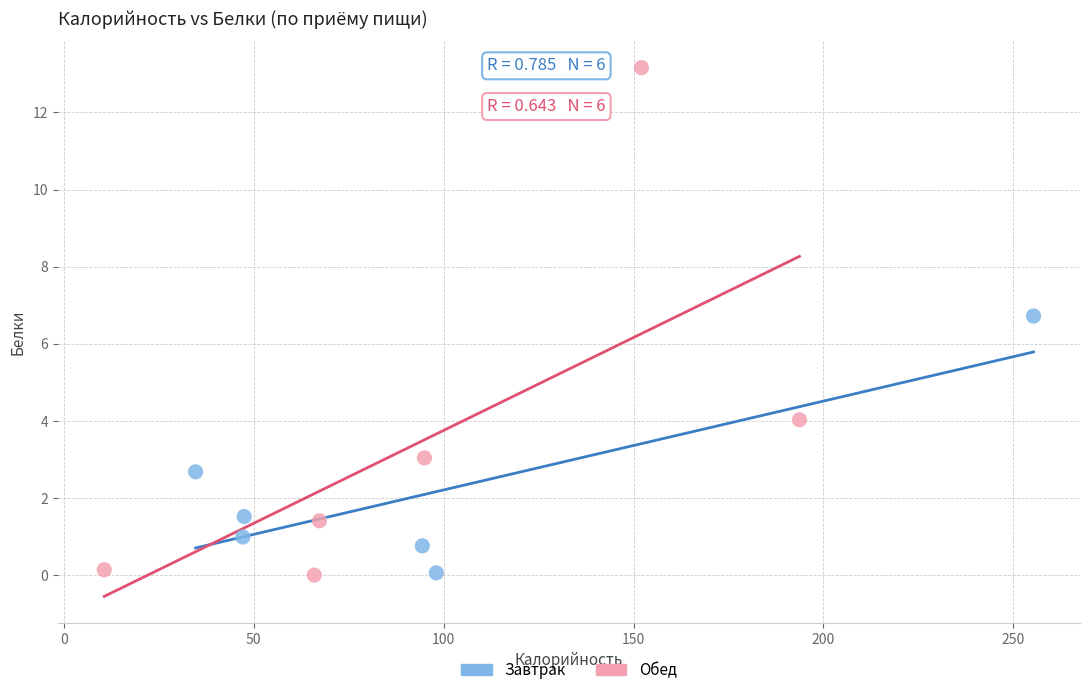

Which series has the widest spread of Y values?

Обед